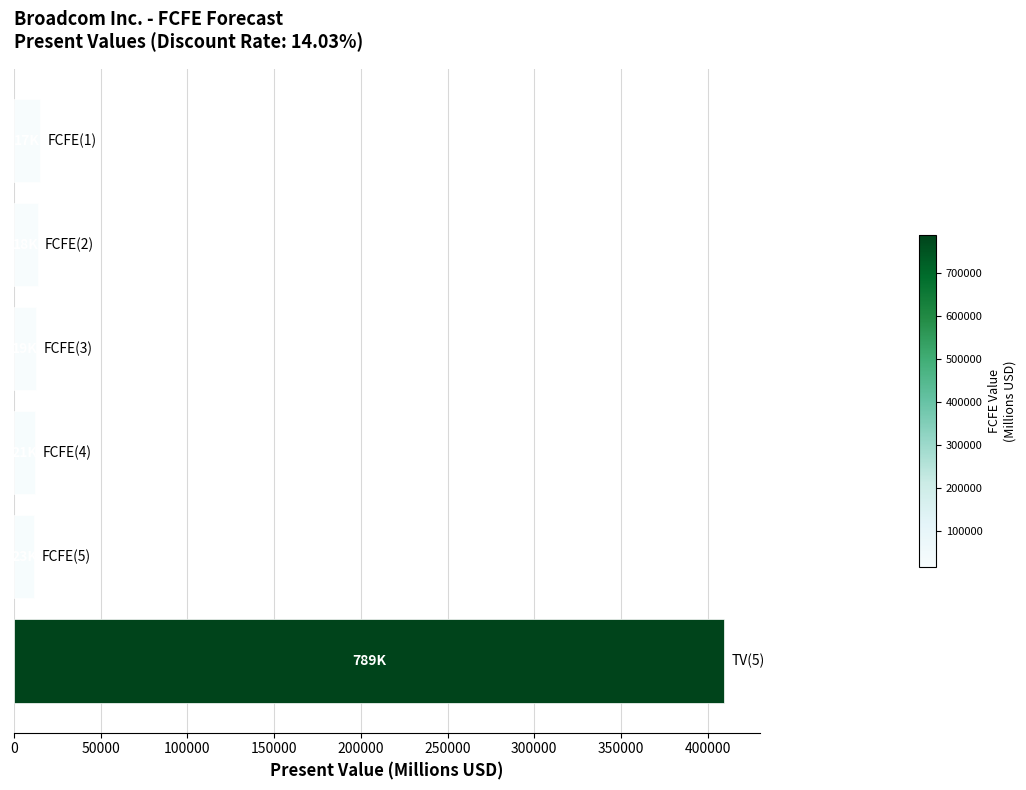

What is the difference between the maximum and minimum values?

397528